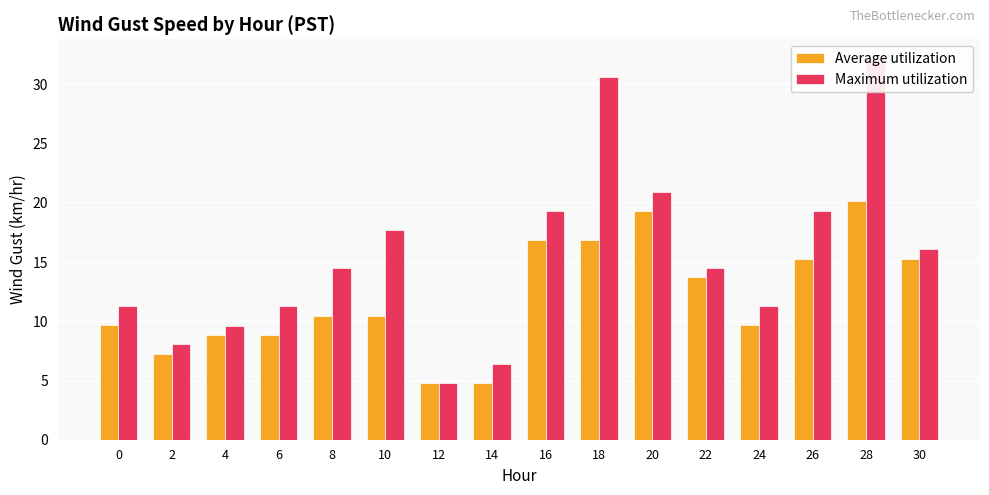

At which category is the sum across all series the highest?

28